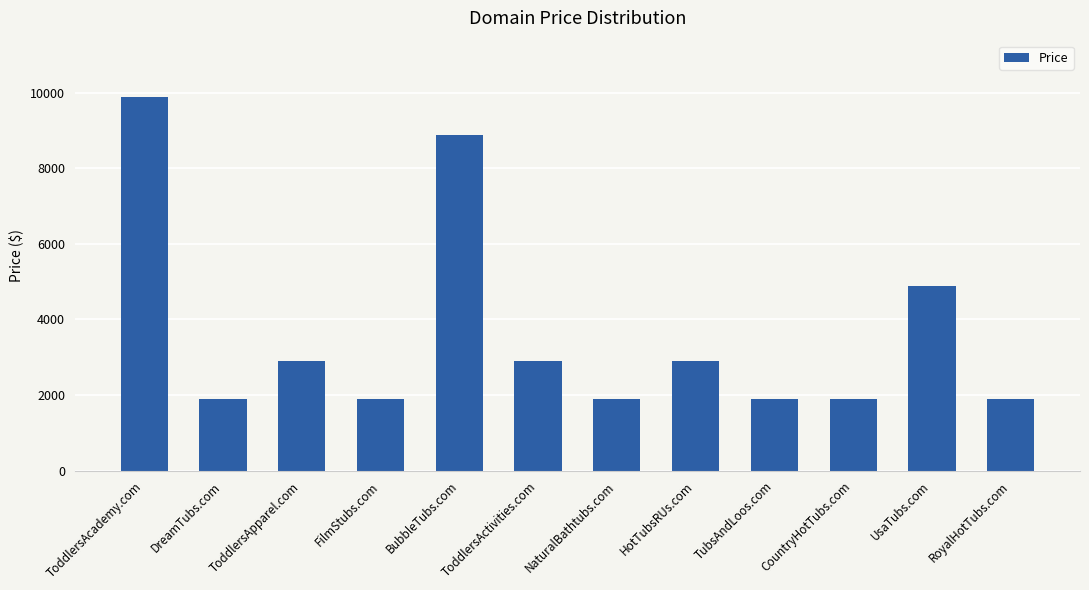

Reading left to right, transcribe all the data shown in this chart.

9888	1888	2888	1888	8888	2888	1888	2888	1888	1888	4888	1888